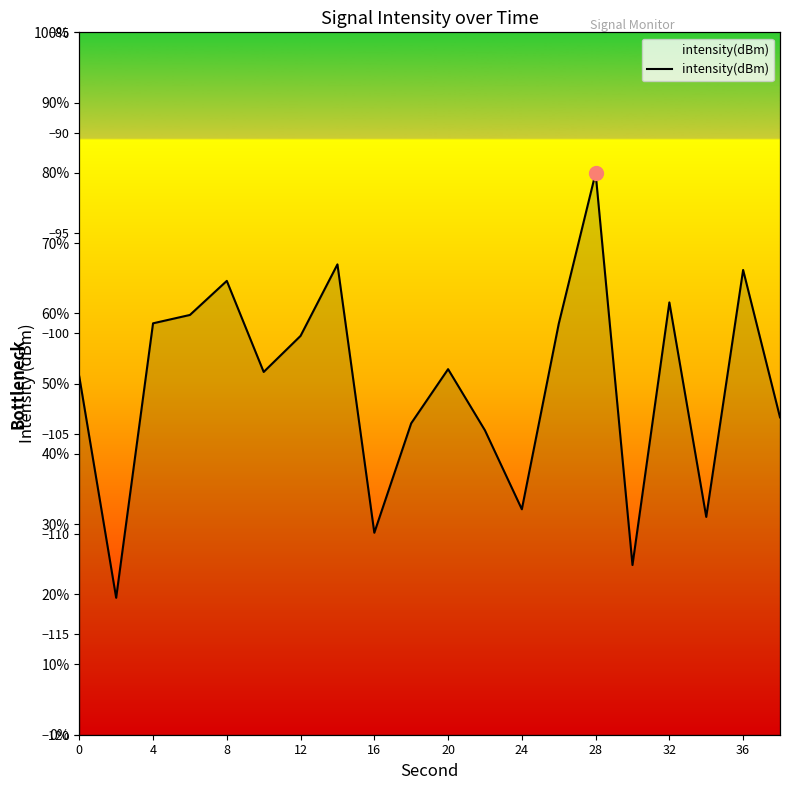

Where is the data nearest to the value -102?

20